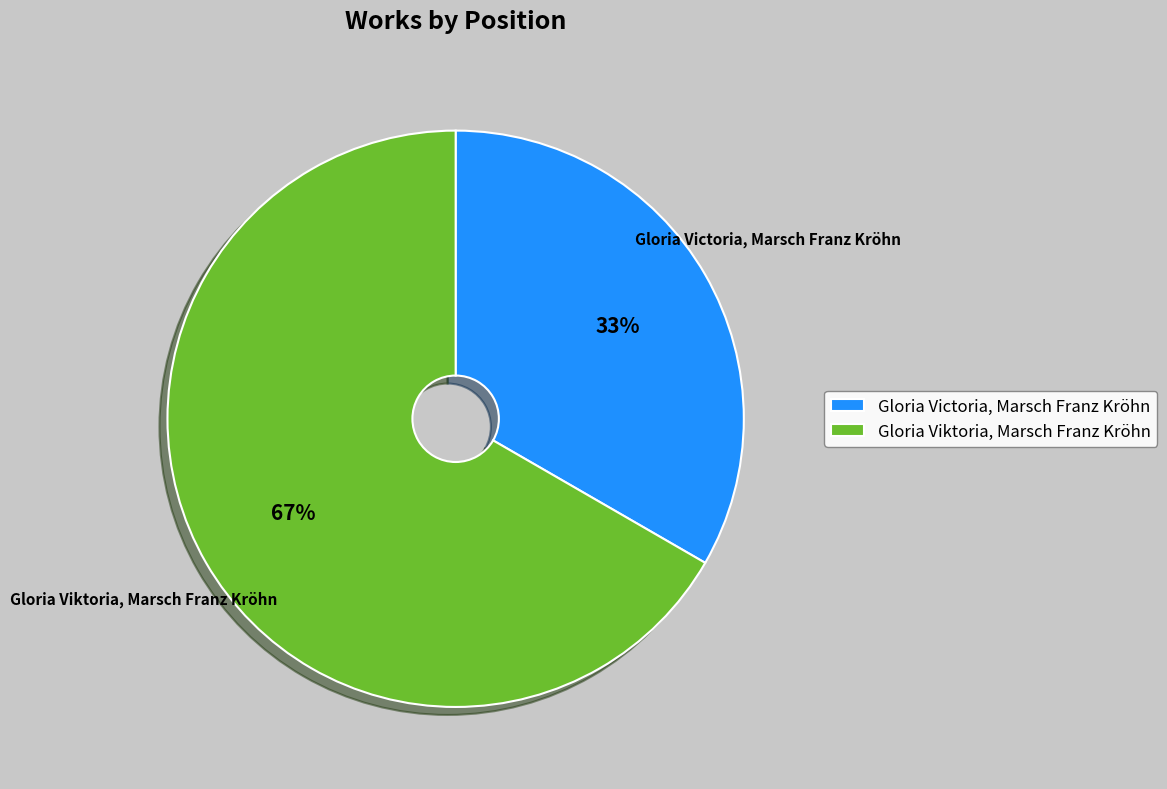

What percentage is the Gloria Viktoria, Marsch Franz Kröhn slice, to the nearest percent?

67%